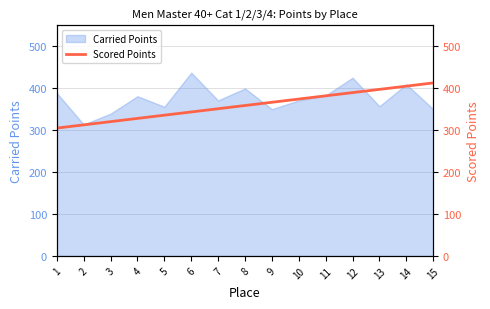

The value of Carried Points at 5 is 536.1. True or false?

False